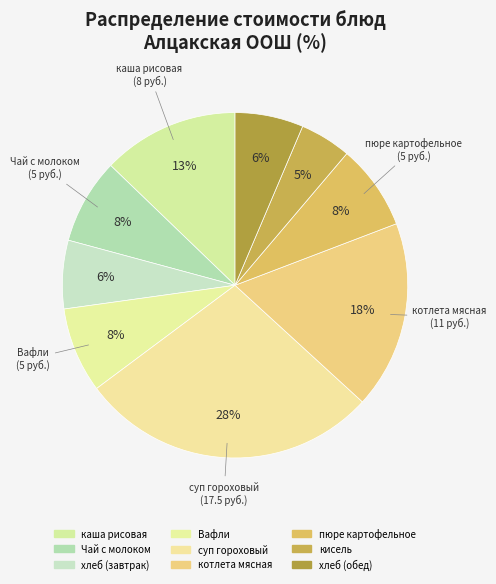

To the nearest percent, what is the average slice percentage?

11%